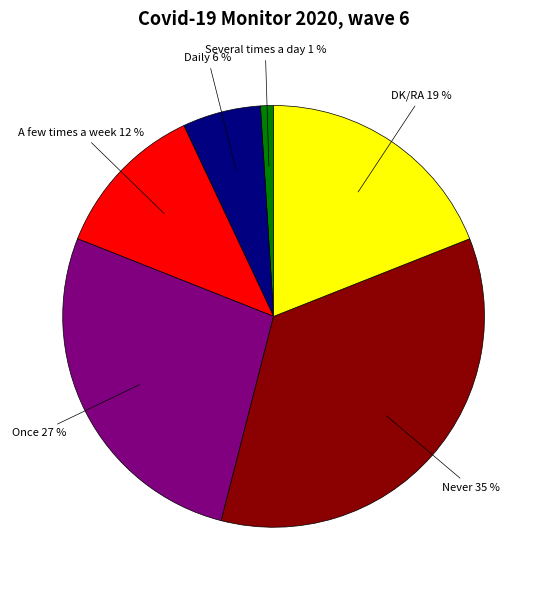

Does any single category account for the majority?

No